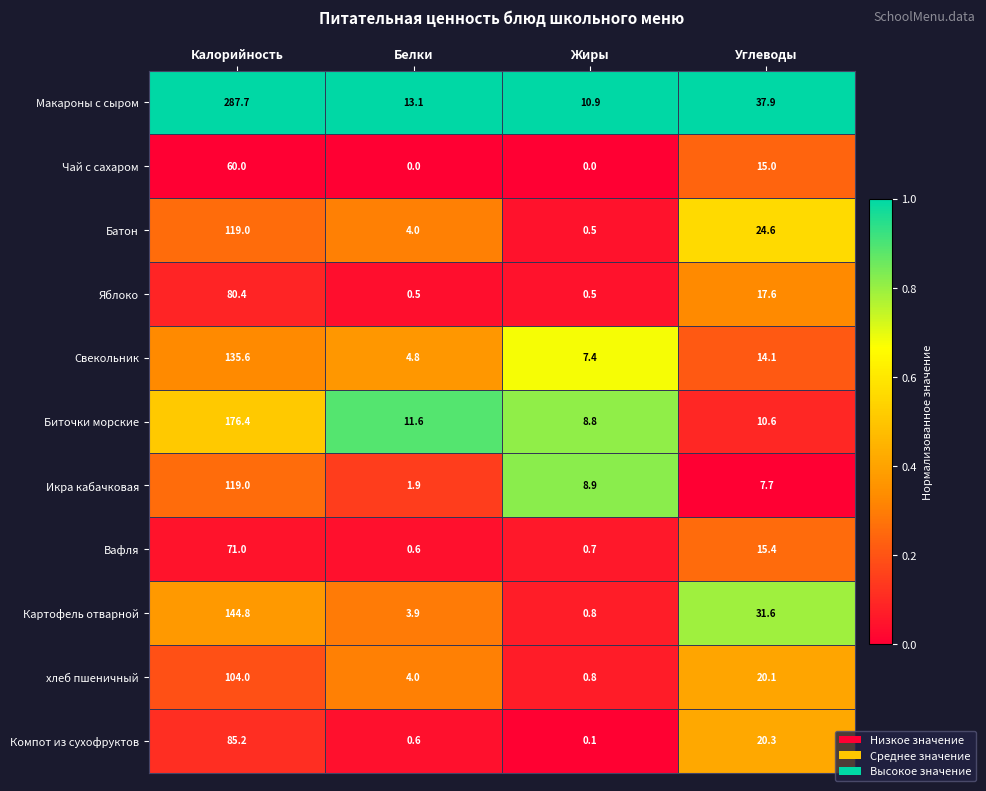

Is the value of Икра кабачковая at Углеводы greater than the value of Свекольник at Жиры?

Yes